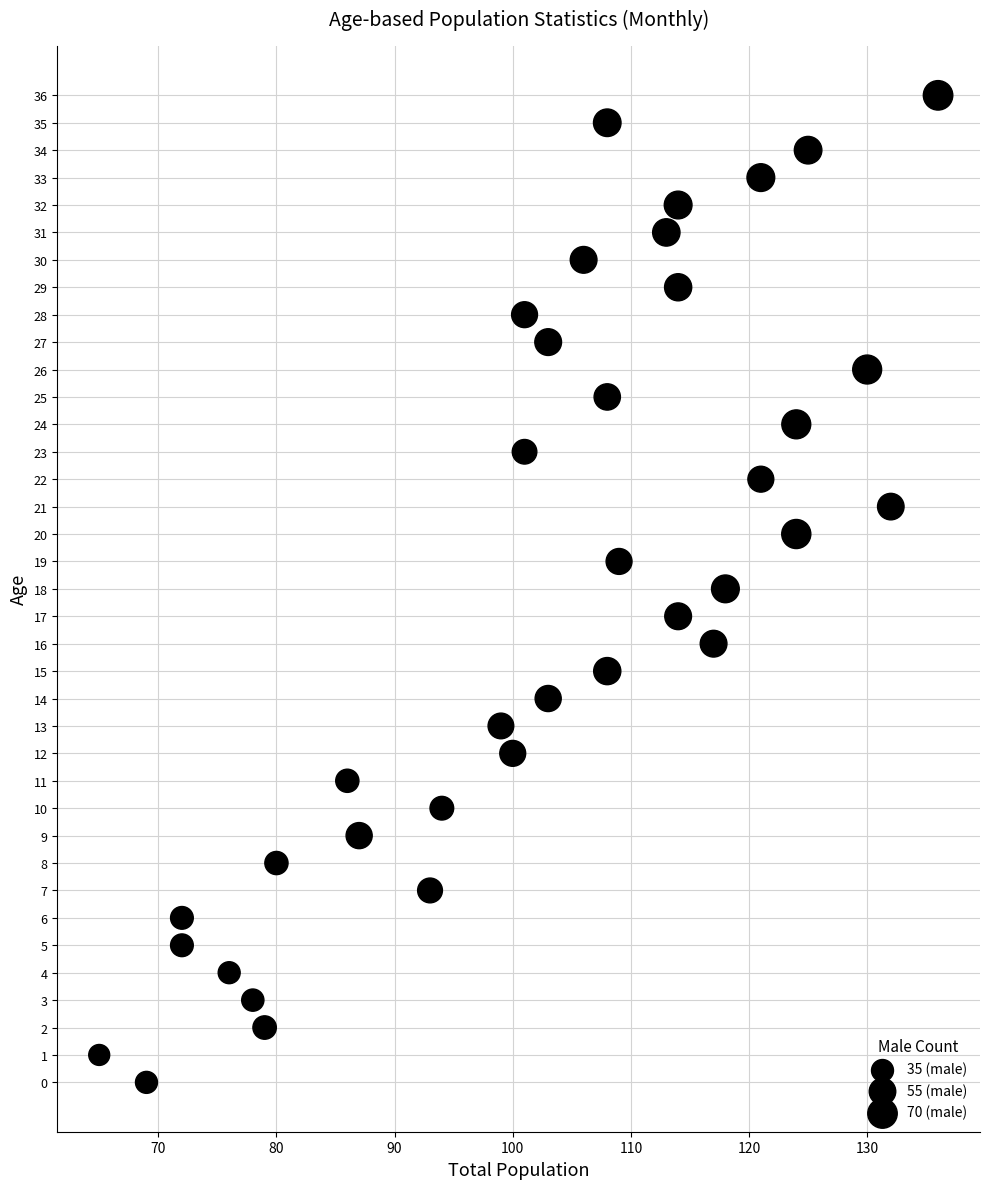

What is the range of X values (max minus min)?

71